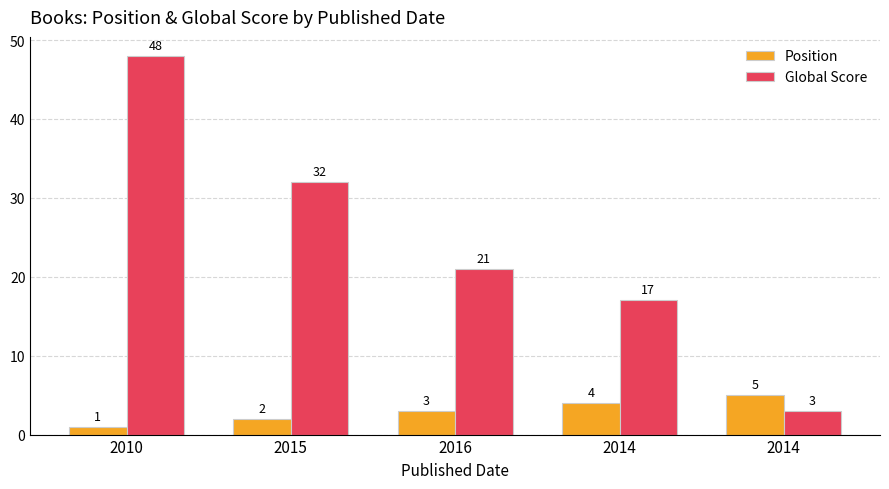

Which series changed the most between 2015 and 2014?

Global Score